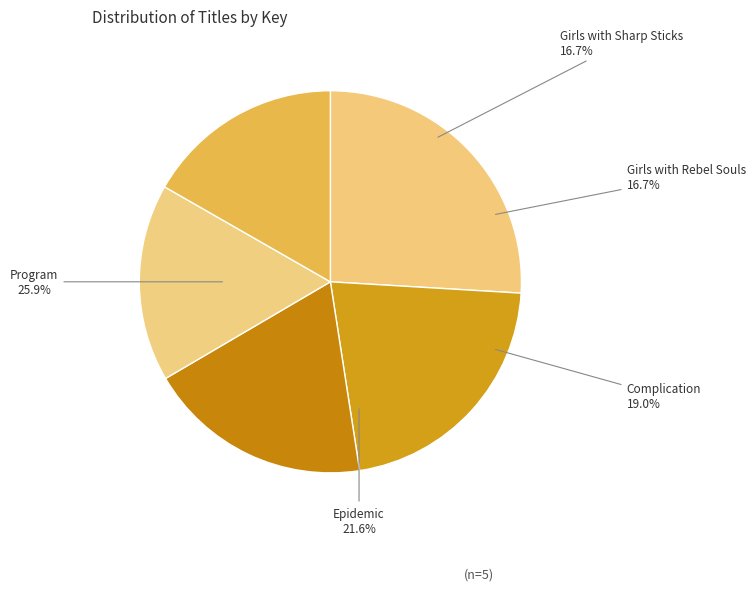

Combined, what portion of the pie is Girls with Sharp Sticks and Girls with Rebel Souls?

33.4%